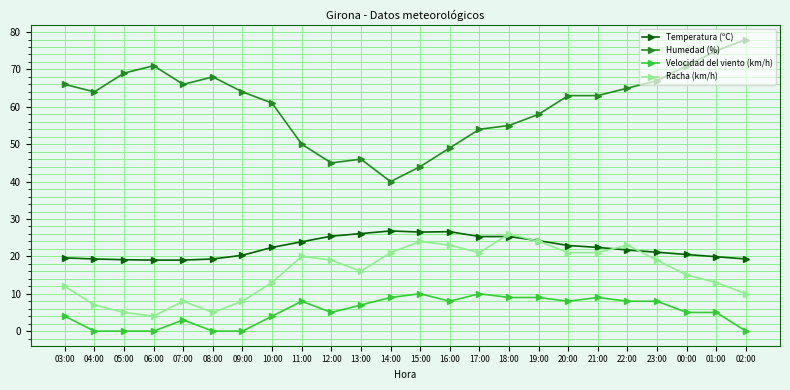

What is the maximum value shown in the chart?

78.0